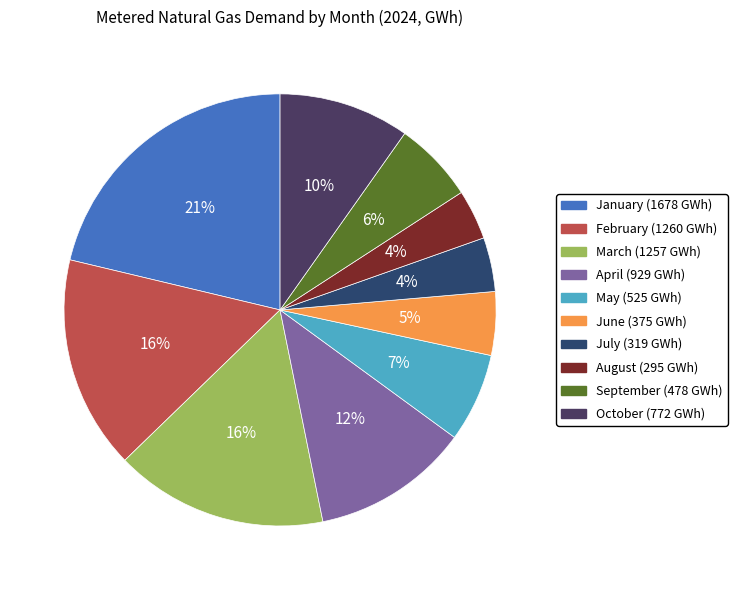

Count the number of slices in the pie.

10